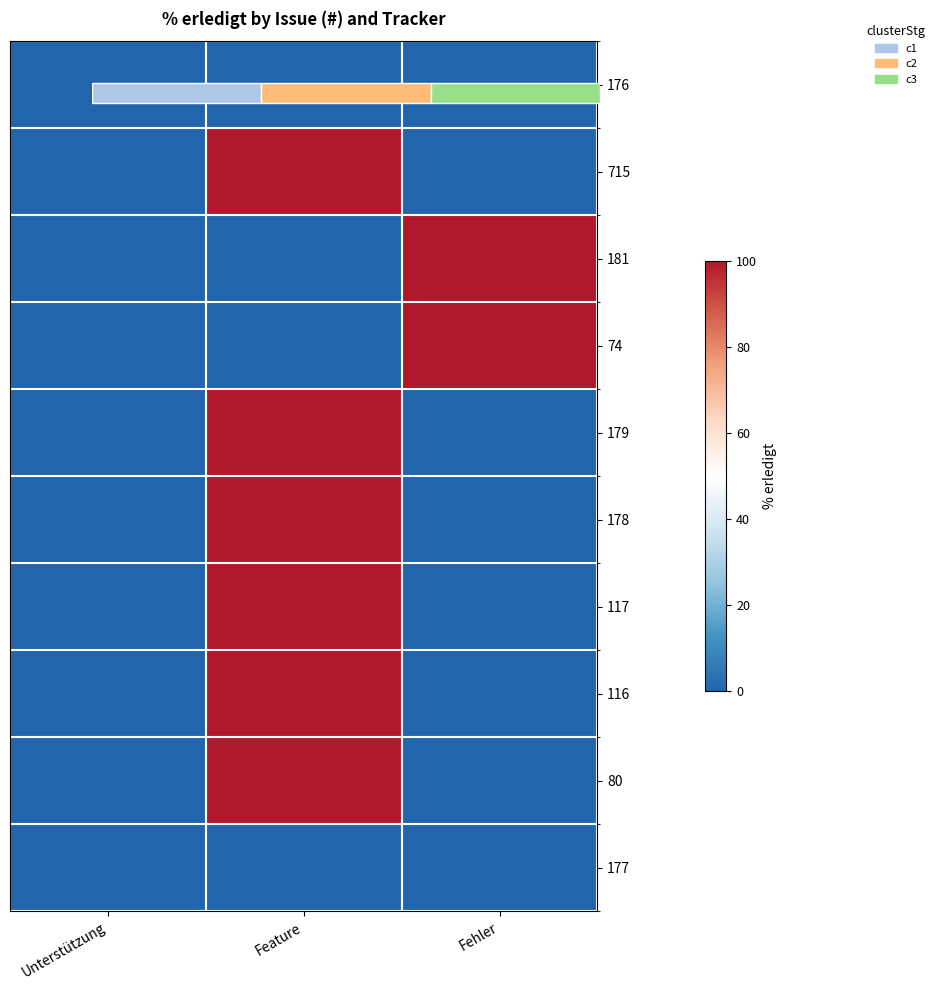

Which category has the lowest value in the 181 series?

Unterstützung